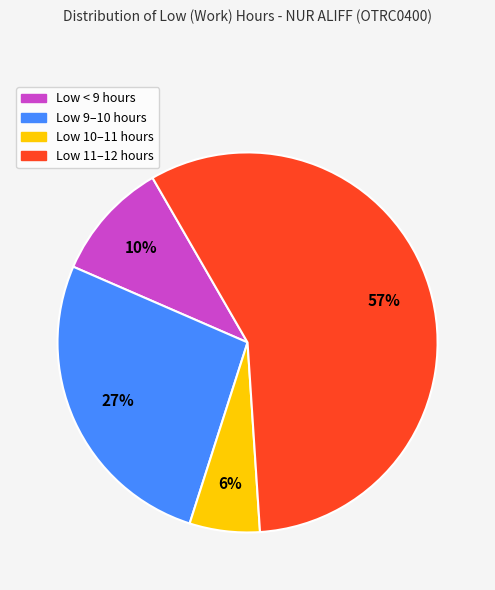

Is there a majority slice in this chart?

Yes